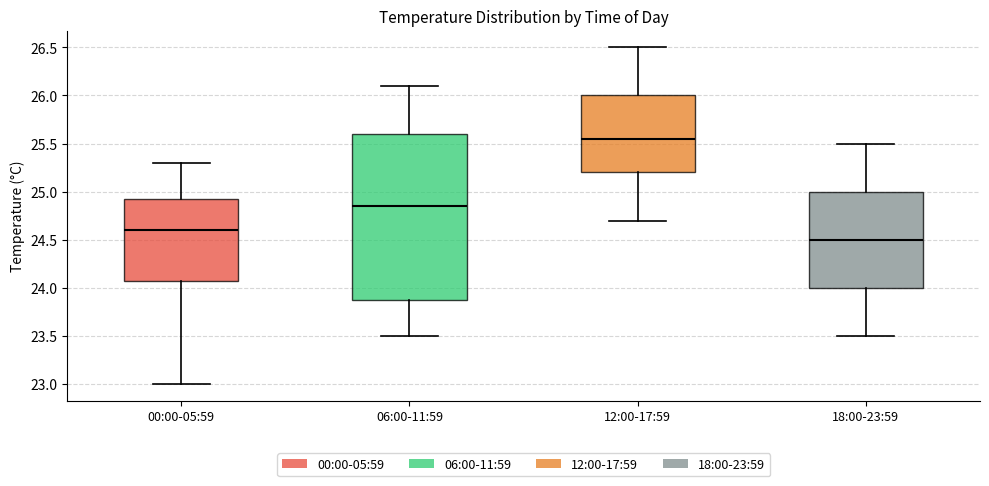

Reading left to right, read every box against the y-axis: the position of its median line, the range the box covers, and the ends of its whiskers. The values are not printed on the chart, so give them approximately, as read against the axis.

00:00-05:59: median 24.60, box 24.10 to 24.95, whiskers 23.00 to 25.30
06:00-11:59: median 24.85, box 23.90 to 25.60, whiskers 23.50 to 26.10
12:00-17:59: median 25.55, box 25.20 to 26.00, whiskers 24.70 to 26.50
18:00-23:59: median 24.50, box 24.00 to 25.00, whiskers 23.50 to 25.50